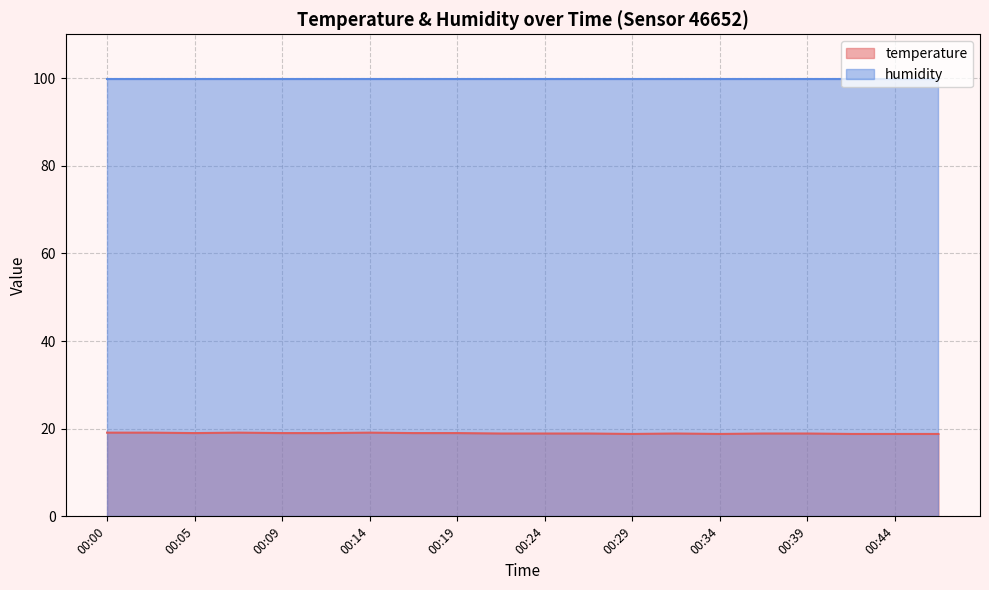

True or false: there are more than 0 points higher than both neighbors.

True